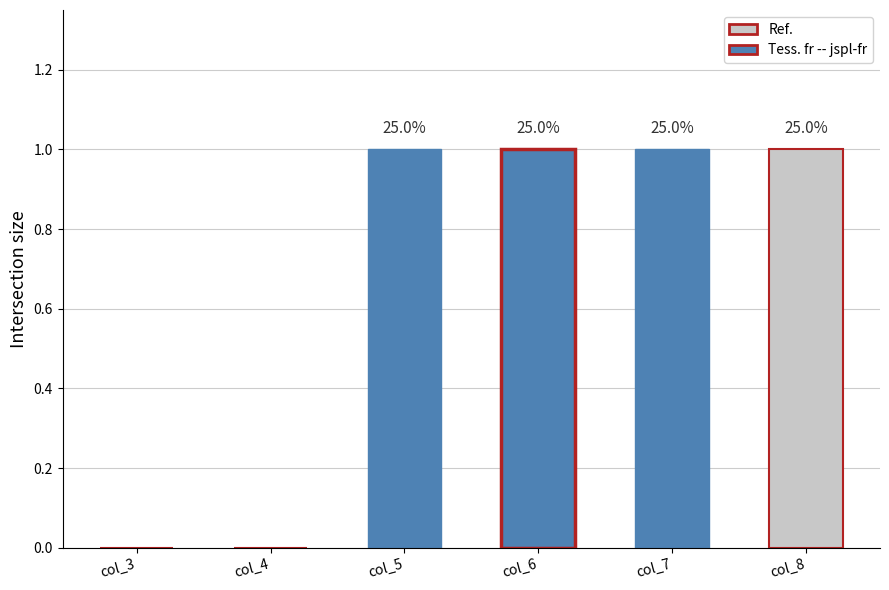

How many distinct data groups are displayed?

1